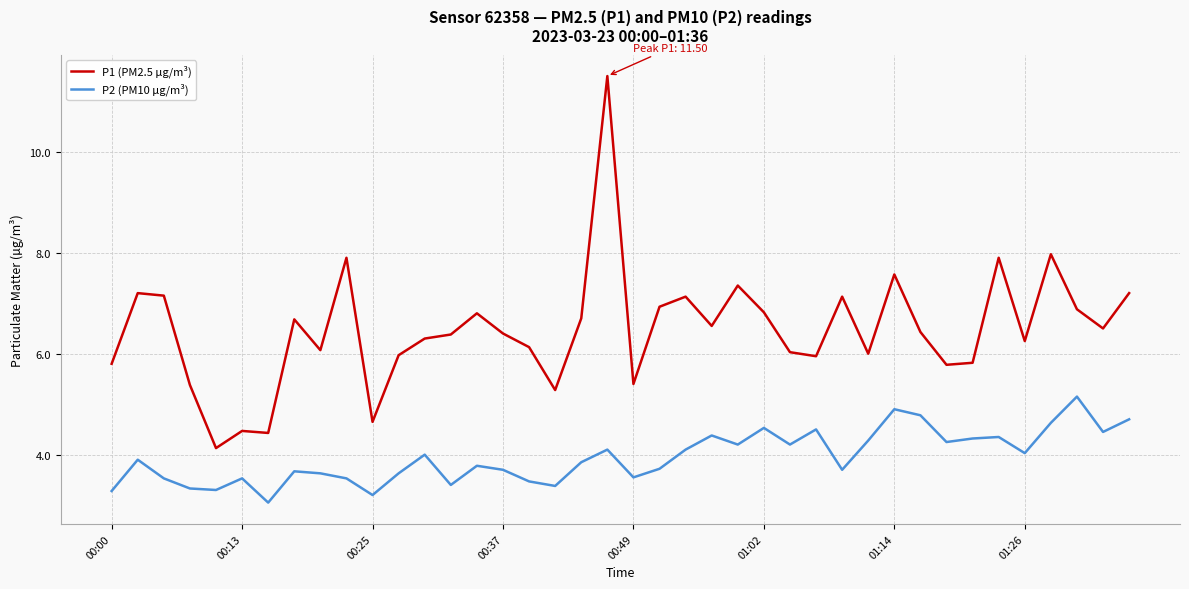

True or false: P1 (PM2.5 µg/m³) and P2 (PM10 µg/m³) intersect in this chart.

False